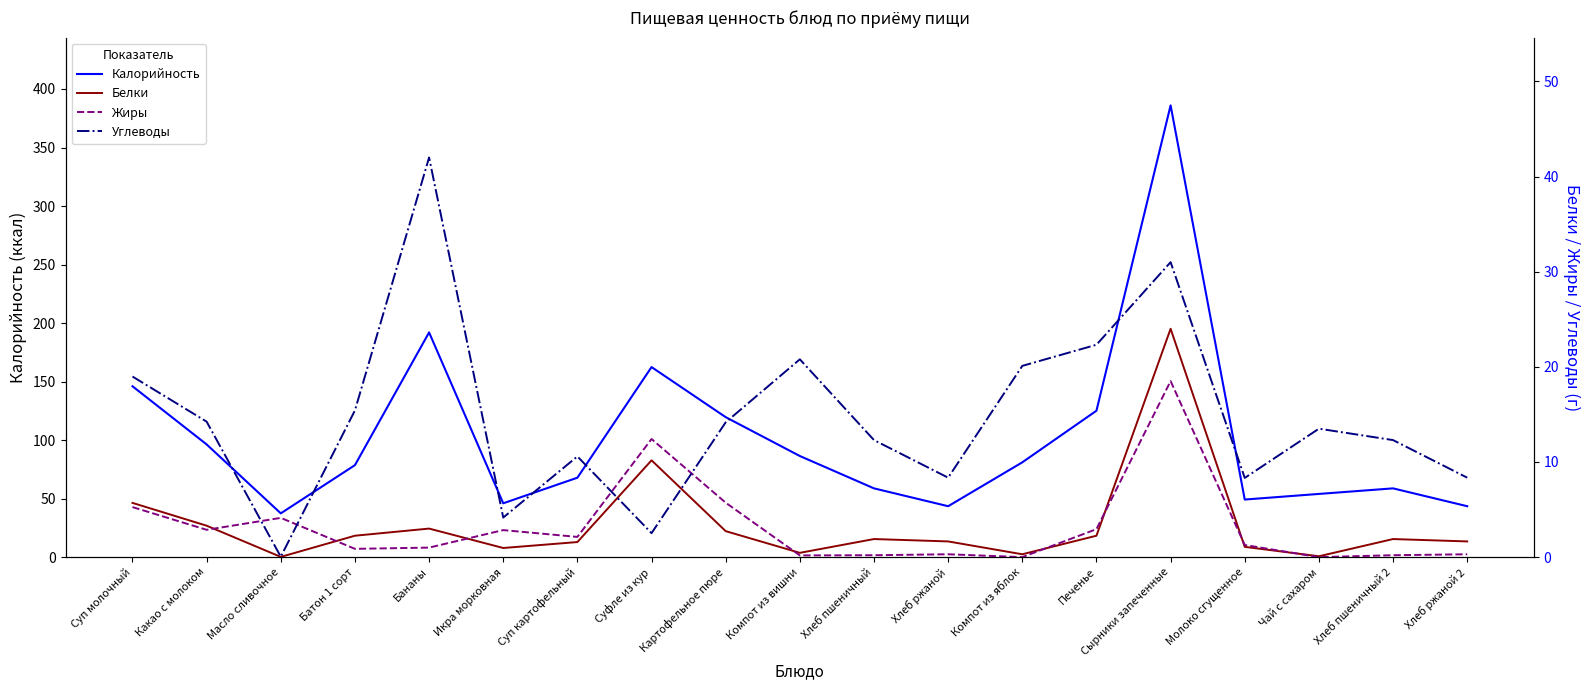

How many interior local valleys does the Белки series have?

5